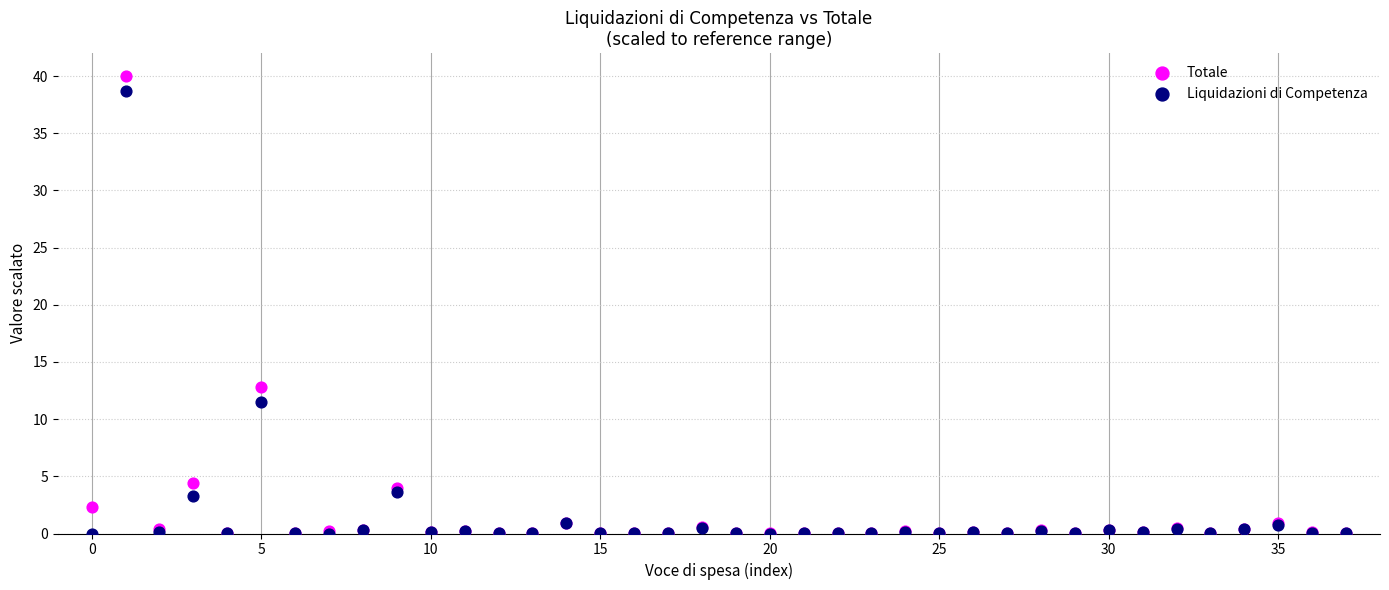

Which series reaches the maximum Y coordinate?

Totale